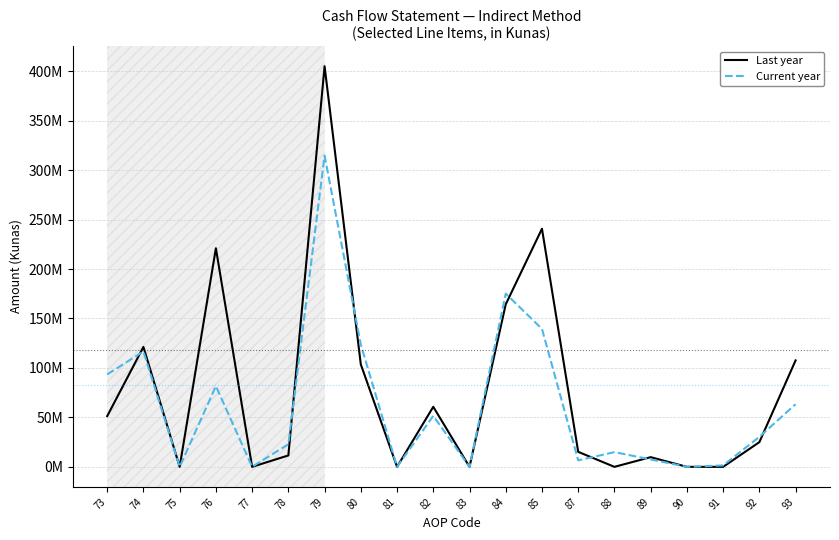

Is this an area chart (filled region under the line)?

No